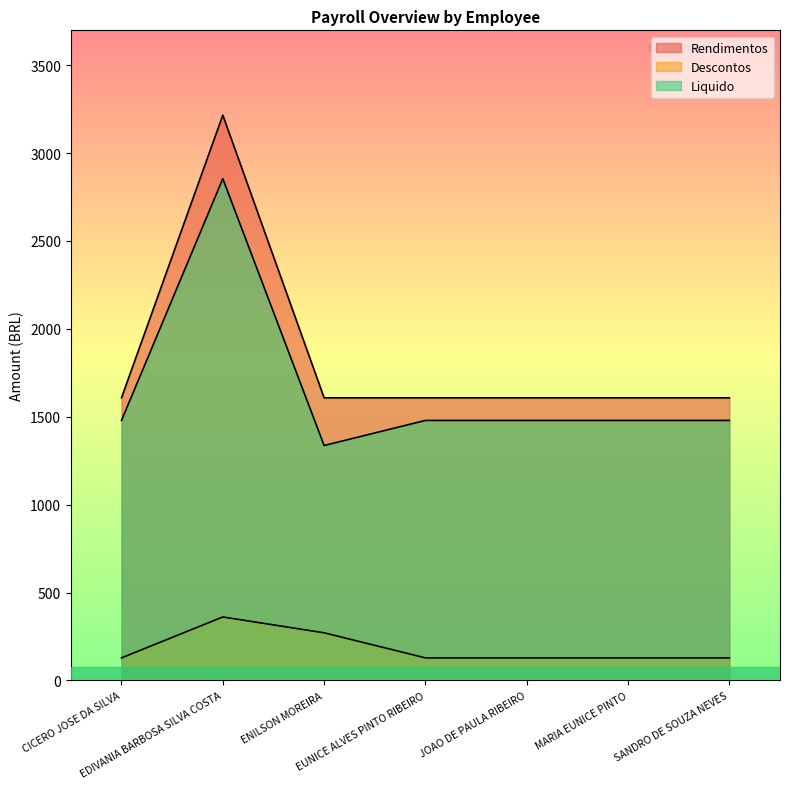

Reading left to right, extract all data points from this chart.

Rendimentos: CICERO JOSE DA SILVA=1607.8	EDIVANIA BARBOSA SILVA COSTA=3215.6	ENILSON MOREIRA=1607.8	EUNICE ALVES PINTO RIBEIRO=1607.8	JOAO DE PAULA RIBEIRO=1607.8	MARIA EUNICE PINTO=1607.8	SANDRO DE SOUZA NEVES=1607.8
Descontos: CICERO JOSE DA SILVA=128.6	EDIVANIA BARBOSA SILVA COSTA=361.4	ENILSON MOREIRA=271.2	EUNICE ALVES PINTO RIBEIRO=128.6	JOAO DE PAULA RIBEIRO=128.6	MARIA EUNICE PINTO=128.6	SANDRO DE SOUZA NEVES=128.6
Liquido: CICERO JOSE DA SILVA=1479.2	EDIVANIA BARBOSA SILVA COSTA=2854.2	ENILSON MOREIRA=1336.6	EUNICE ALVES PINTO RIBEIRO=1479.2	JOAO DE PAULA RIBEIRO=1479.2	MARIA EUNICE PINTO=1479.2	SANDRO DE SOUZA NEVES=1479.2